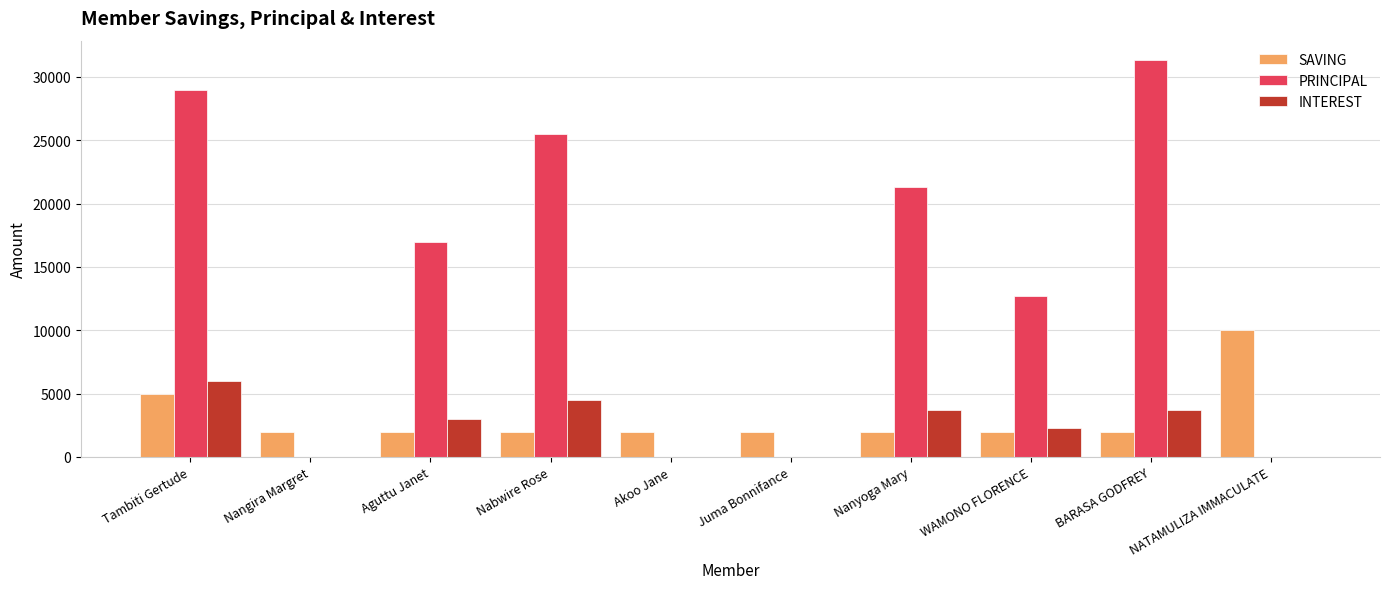

What are all the series names shown in the legend?

SAVING, PRINCIPAL, INTEREST